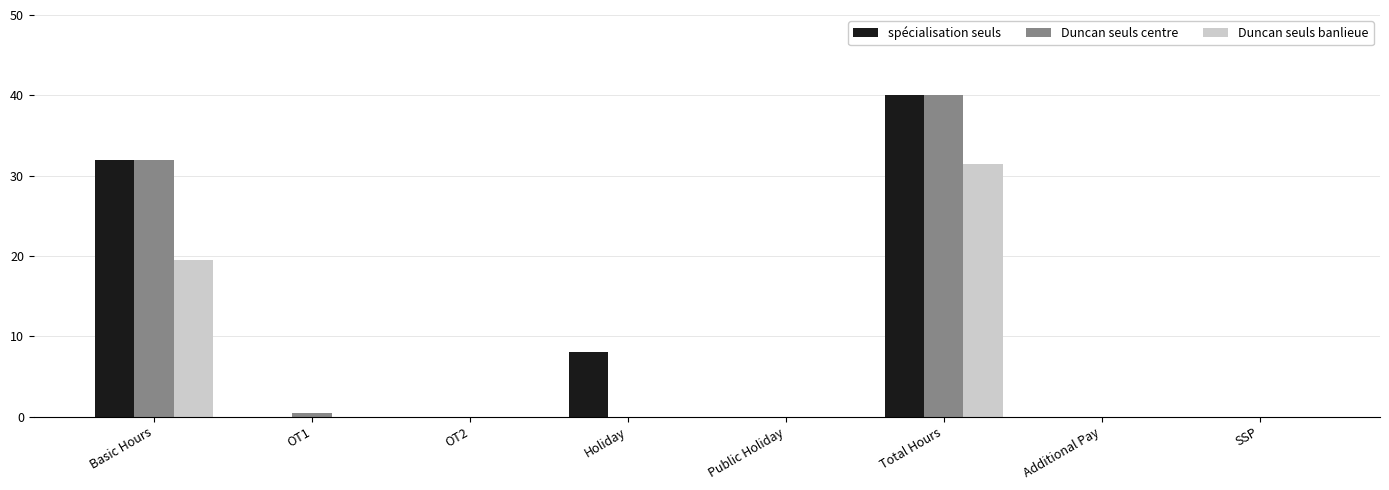

What are all the series names shown in the legend?

spécialisation seuls, Duncan seuls centre, Duncan seuls banlieue